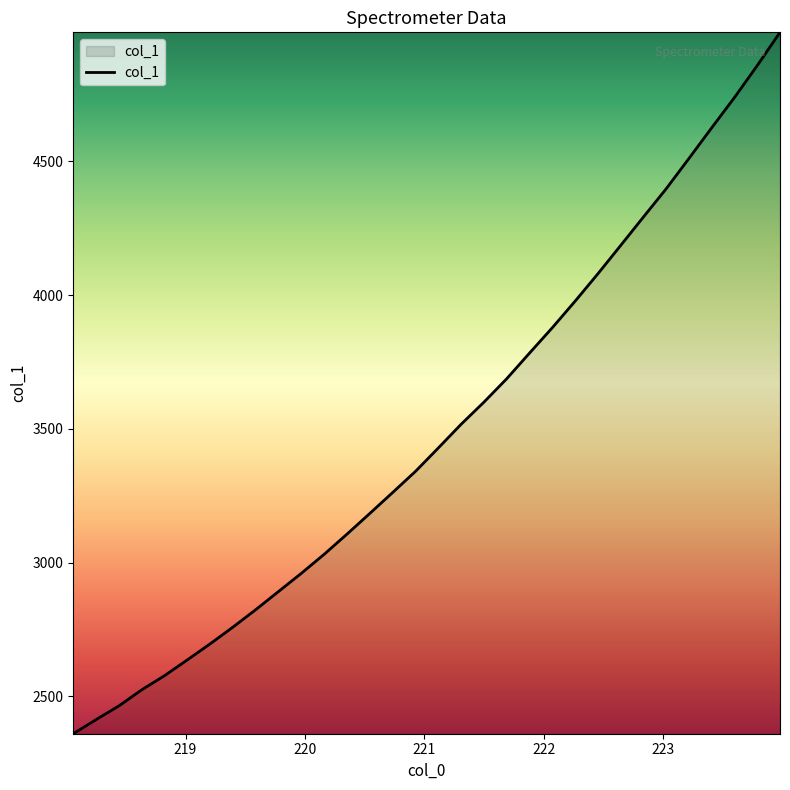

What is the difference between the maximum and minimum values?

2621.6